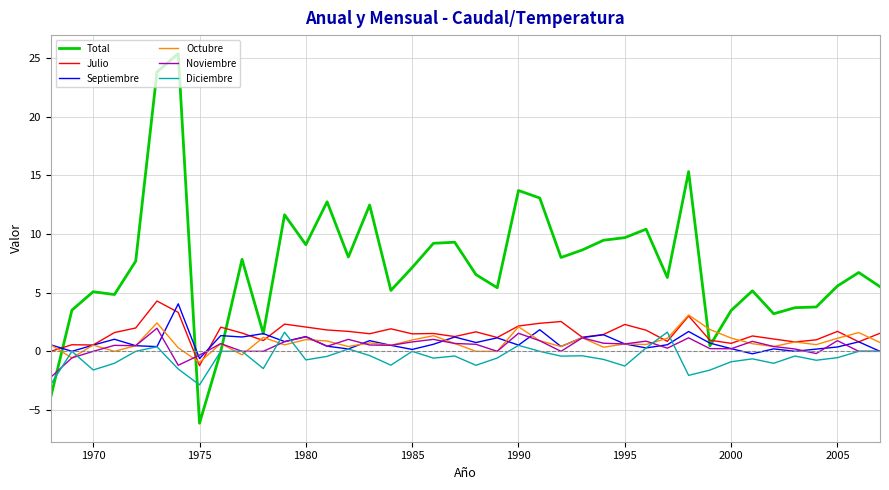

True or false: Diciembre has more than 0 interior local peaks.

True